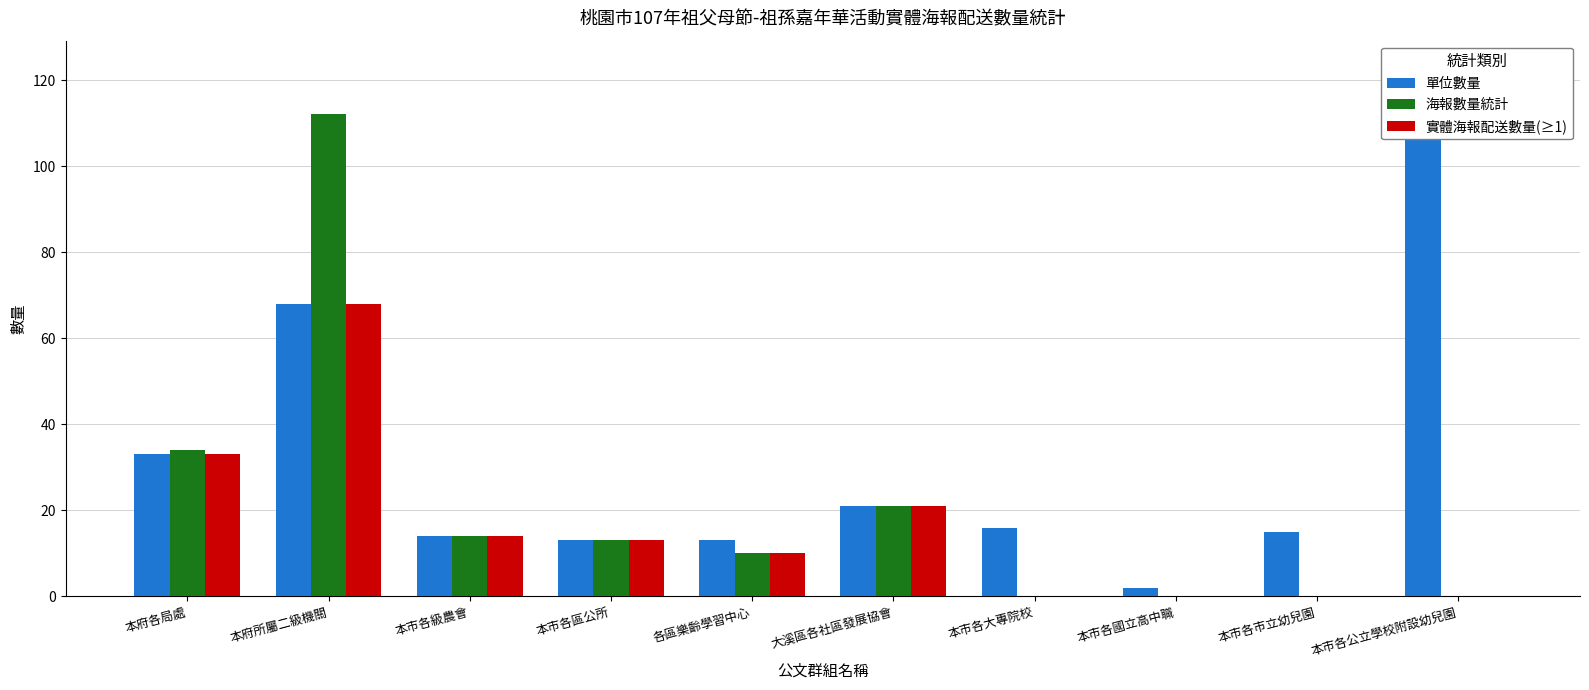

How many bars are there in each group?

3